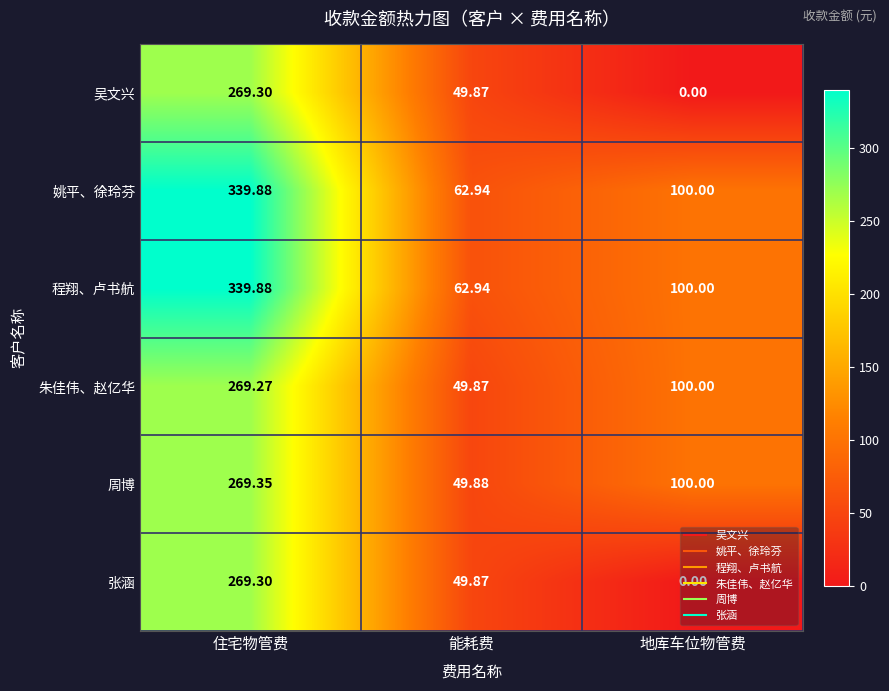

Rank the categories by 朱佳伟、赵亿华 value from highest to lowest.

住宅物管费, 地库车位物管费, 能耗费